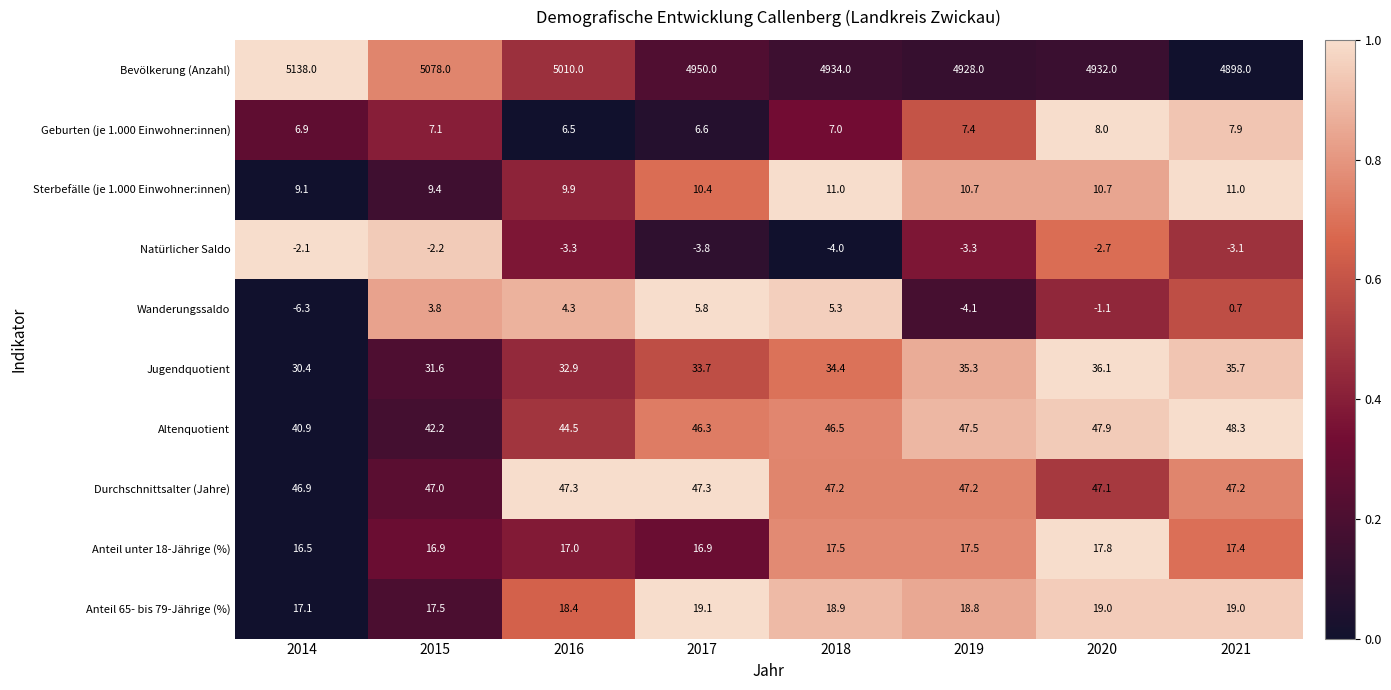

Which series has the largest range (max minus min)?

Bevölkerung (Anzahl)